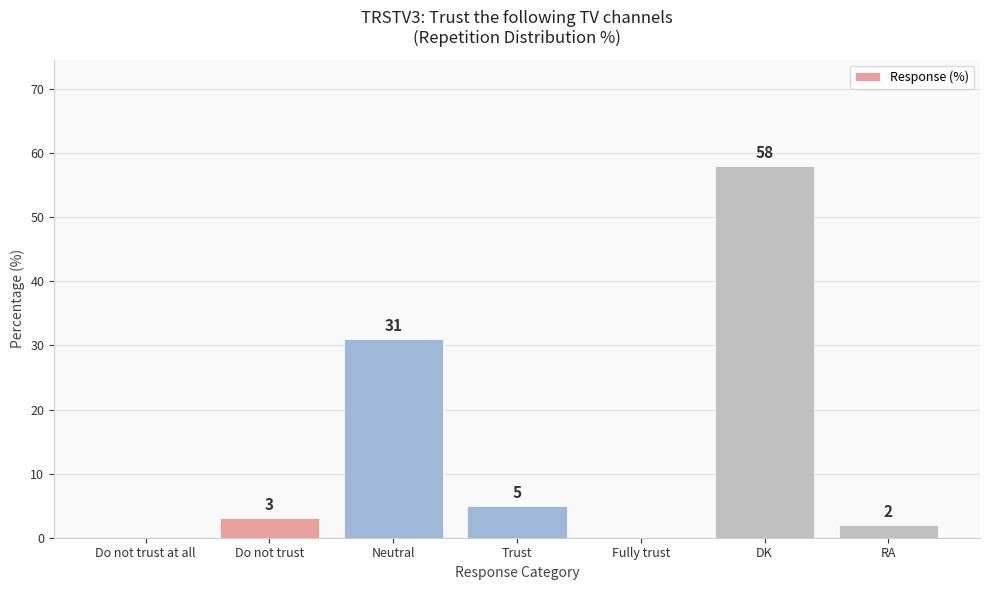

Which label corresponds to the largest value in the chart?

DK